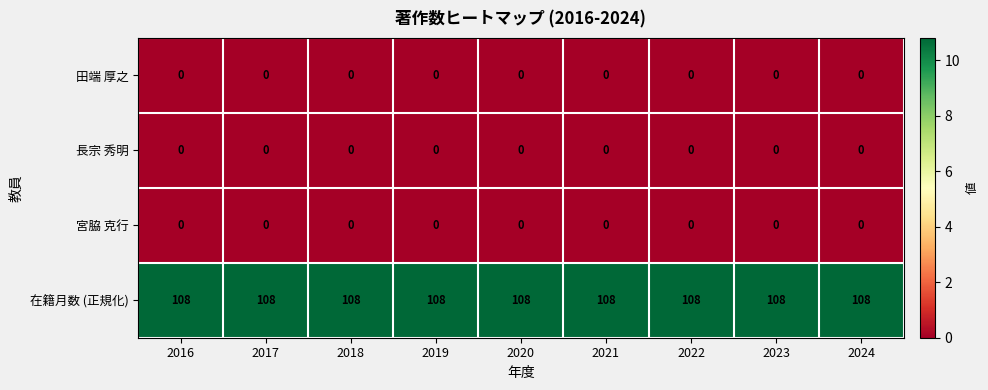

At how many categories does at least one series exceed 7?

9